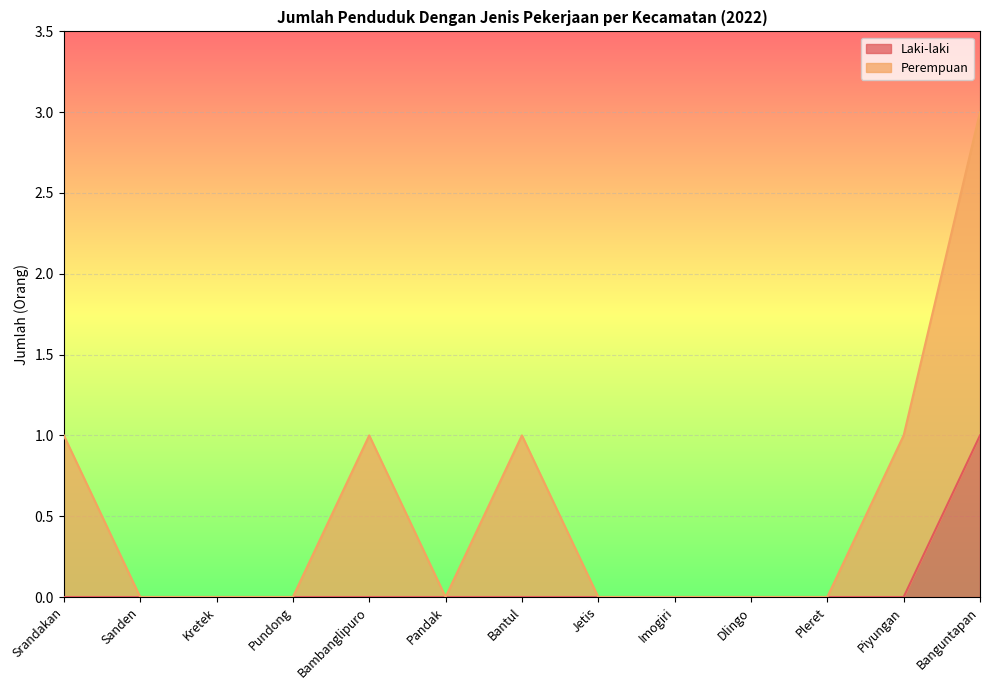

At which category is the sum across all series the highest?

Banguntapan